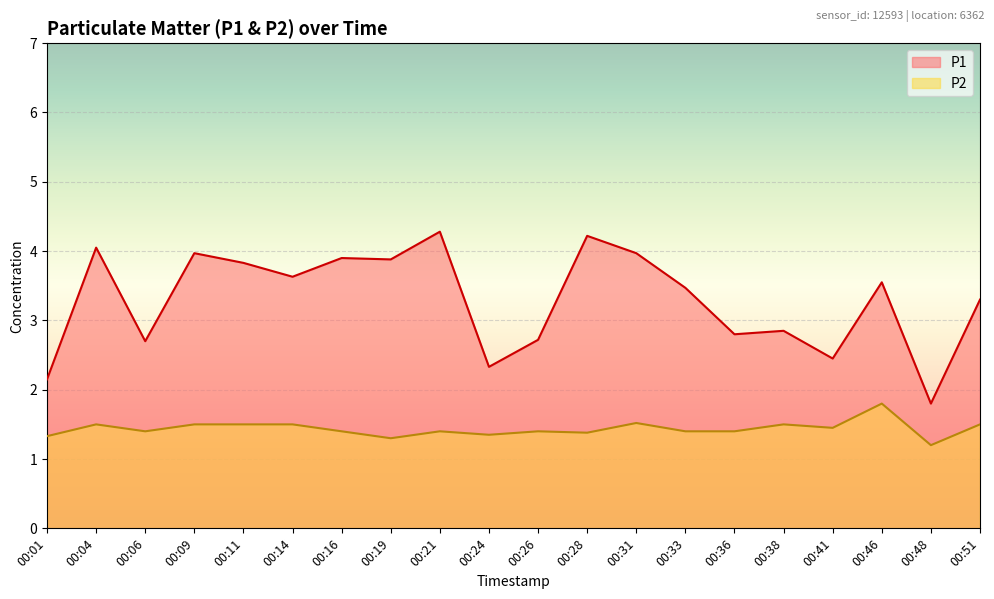

Reading left to right, extract all data points from this chart.

P1: 2.1	4.0	2.7	4.0	3.8	3.6	3.9	3.9	4.3	2.3	2.7	4.2	4.0	3.5	2.8	2.9	2.5	3.5	1.8	3.3
P2: 1.3	1.5	1.4	1.5	1.5	1.5	1.4	1.3	1.4	1.4	1.4	1.4	1.5	1.4	1.4	1.5	1.4	1.8	1.2	1.5